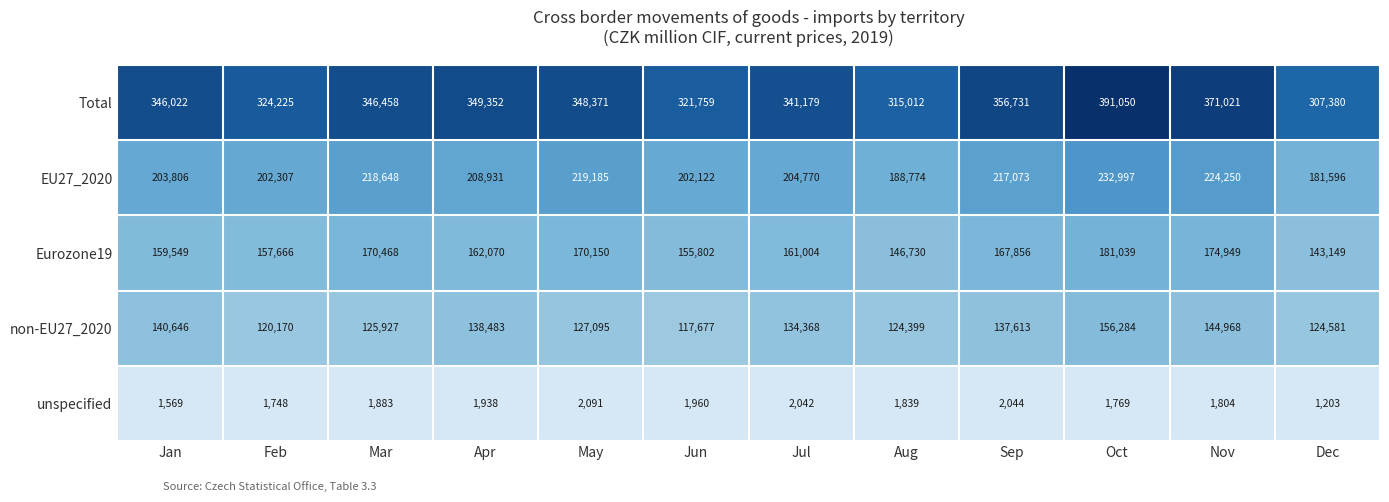

What is the difference between the maximum and second lowest values in the unspecified series?

522